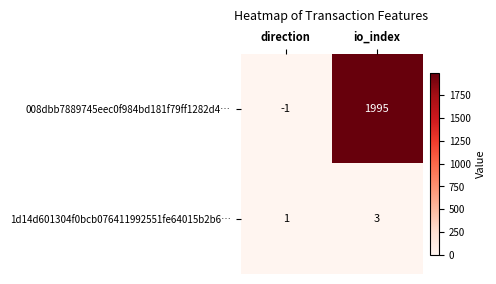

How many values in the 008dbb7889745eec0f984bd181f79ff1282d4… series are below 1995?

1